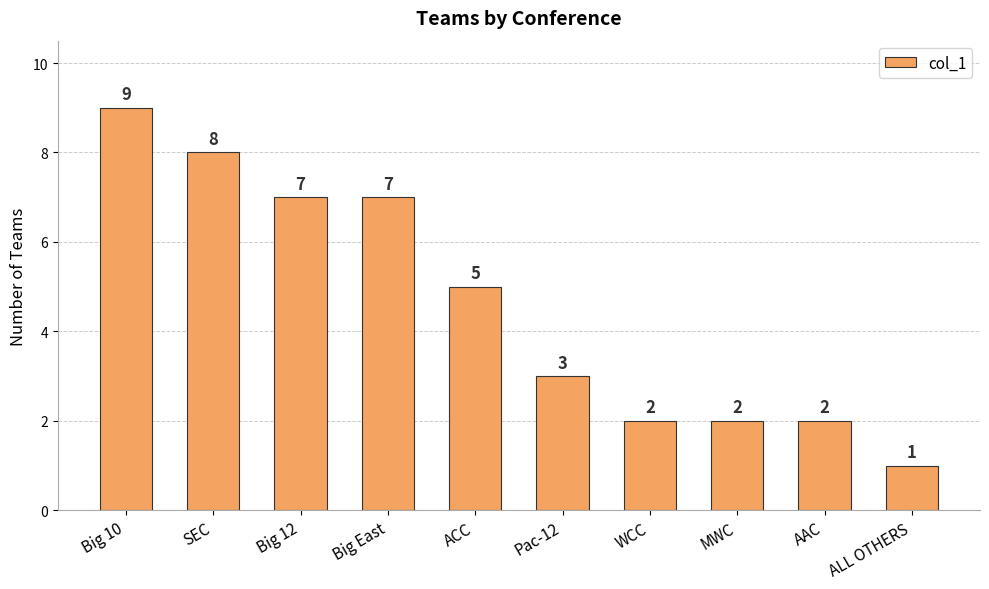

The chart shows a value of 11 at SEC. True or false?

False